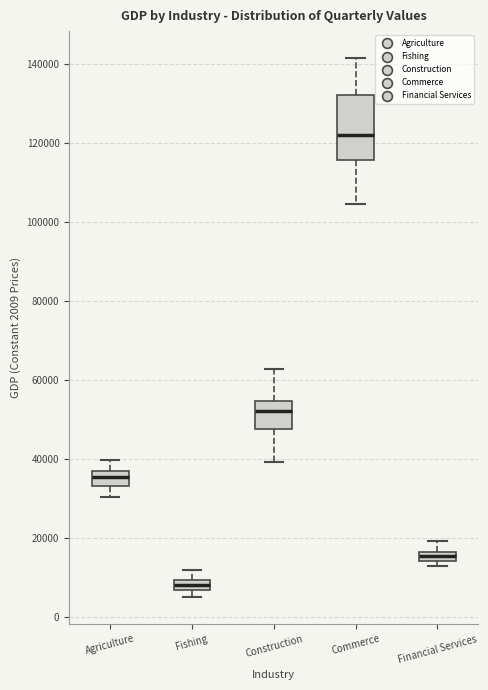

Where does the lower whisker of the box for Construction end on the y-axis? The values are not printed on the chart, so give them approximately, as read against the axis.

40000